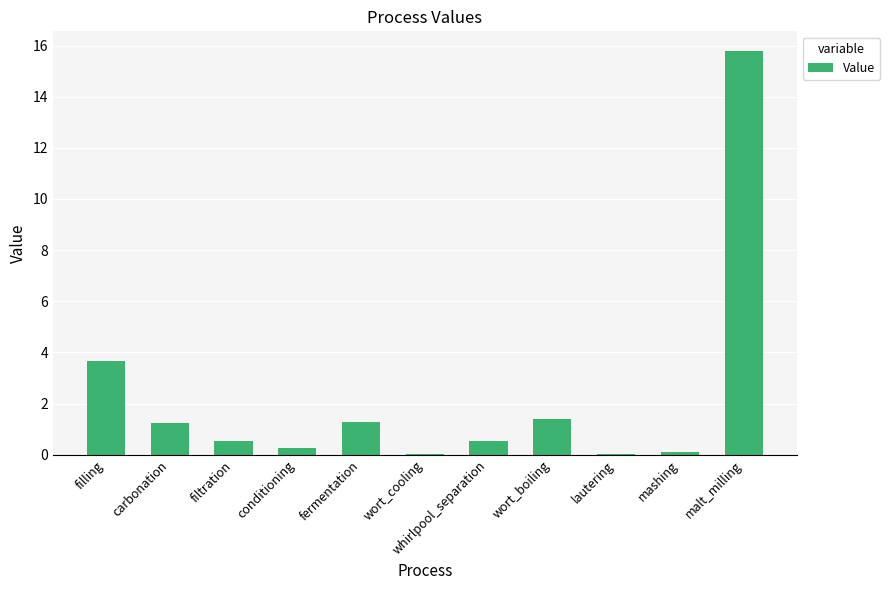

Are the bars horizontal?

No